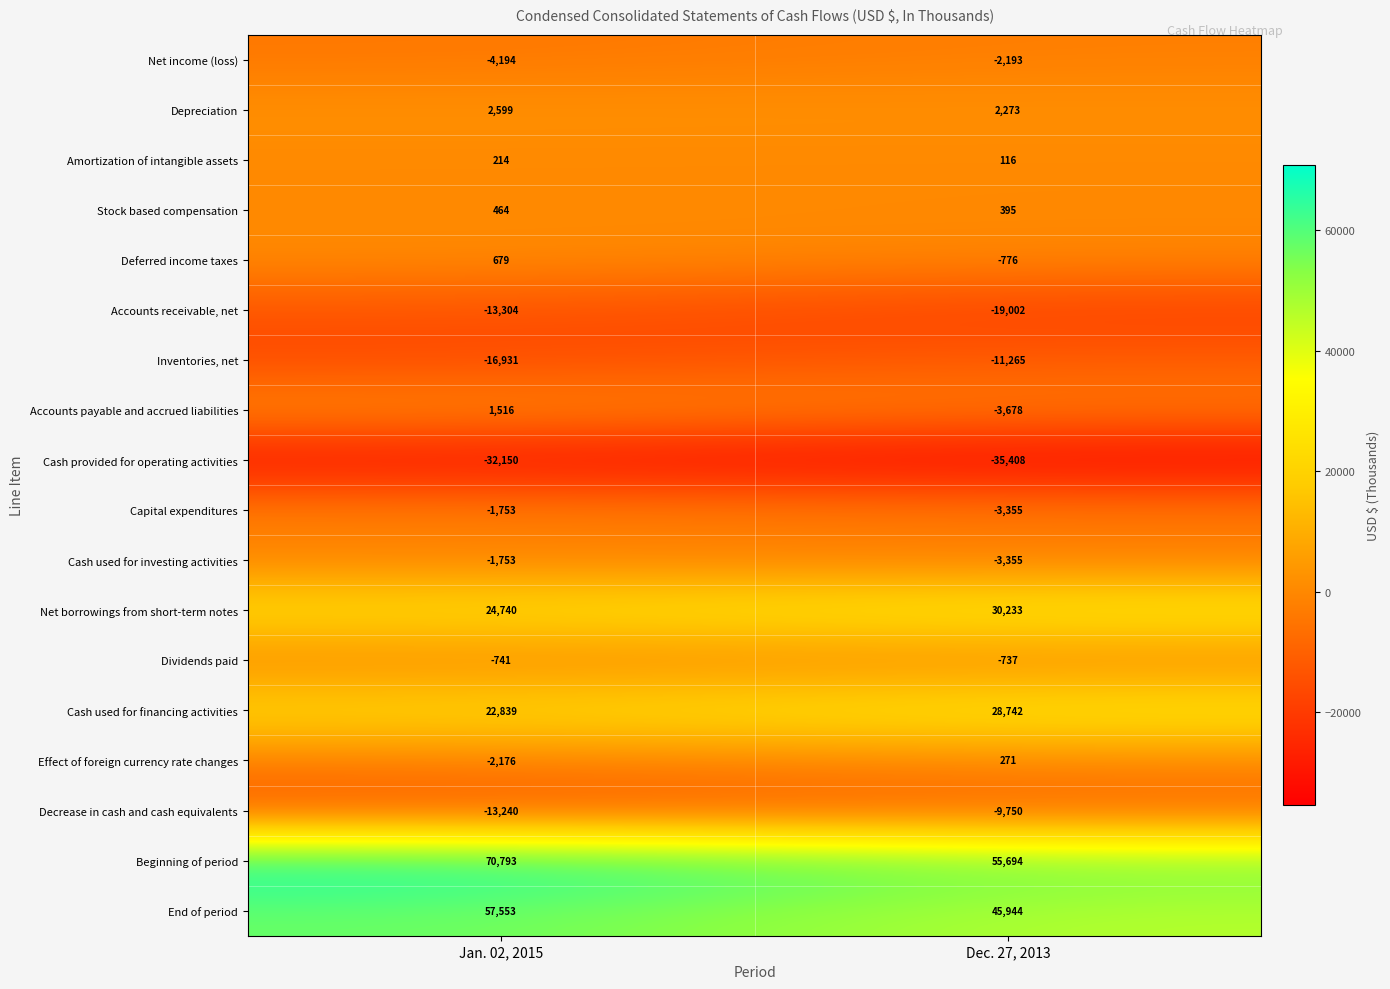

List the labels in order of Decrease in cash and cash equivalents value, largest first.

Dec. 27, 2013, Jan. 02, 2015